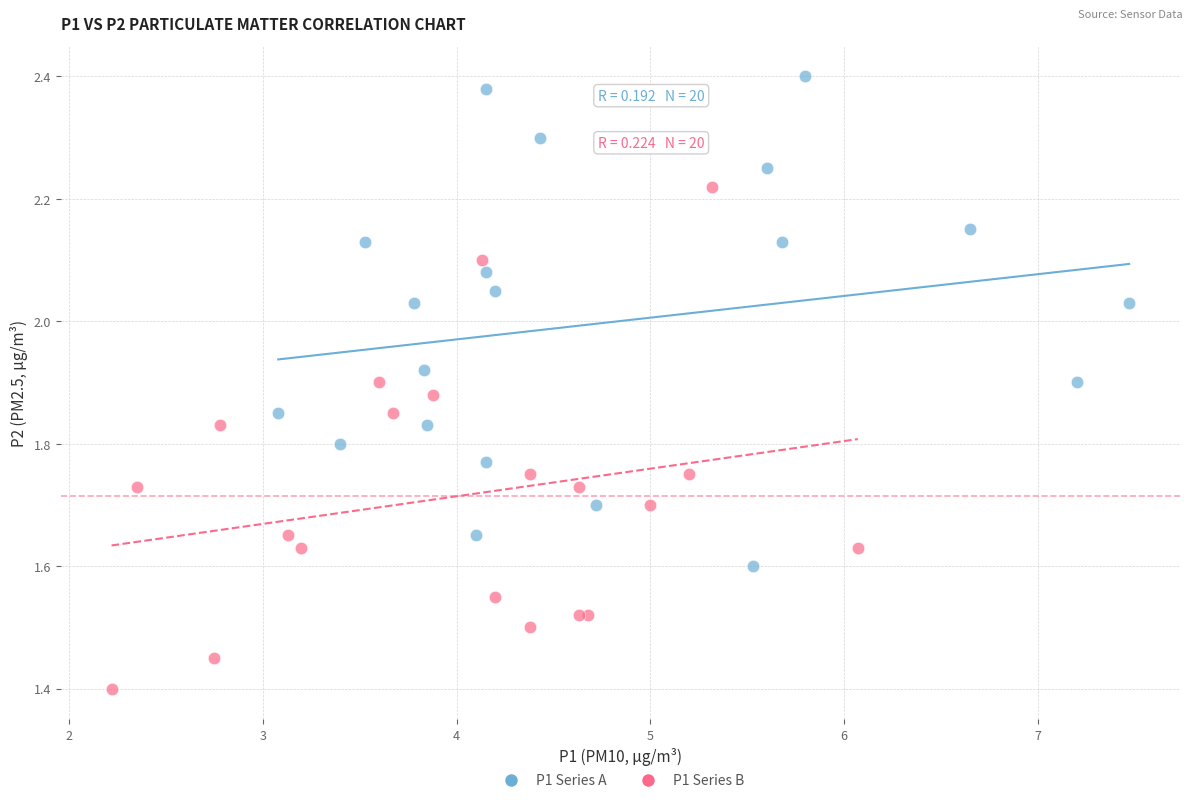

Which series reaches the maximum Y coordinate?

P1 Series A